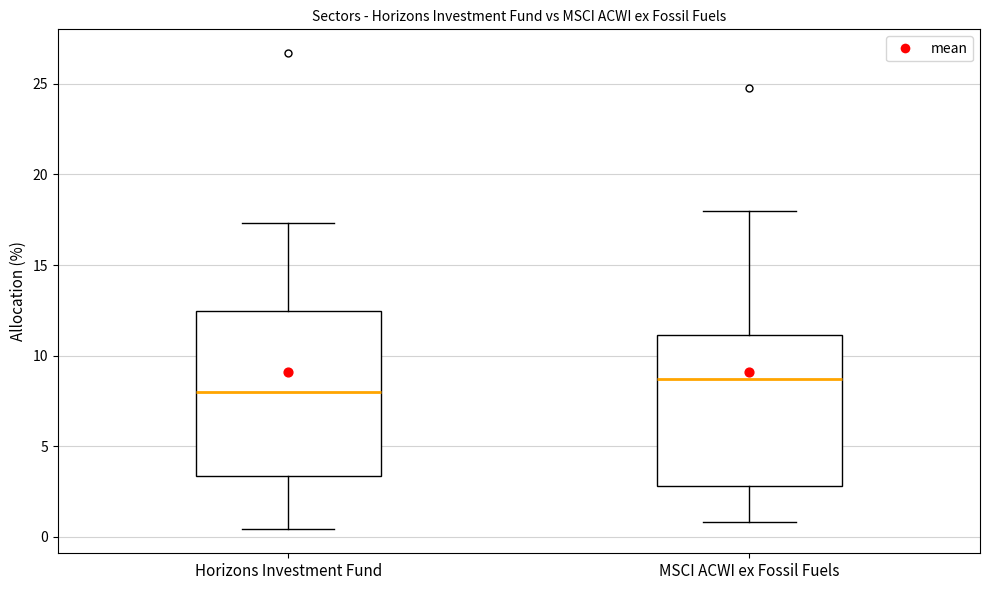

Where does the upper whisker of the box for MSCI ACWI ex Fossil Fuels end on the y-axis? The values are not printed on the chart, so give them approximately, as read against the axis.

18.0